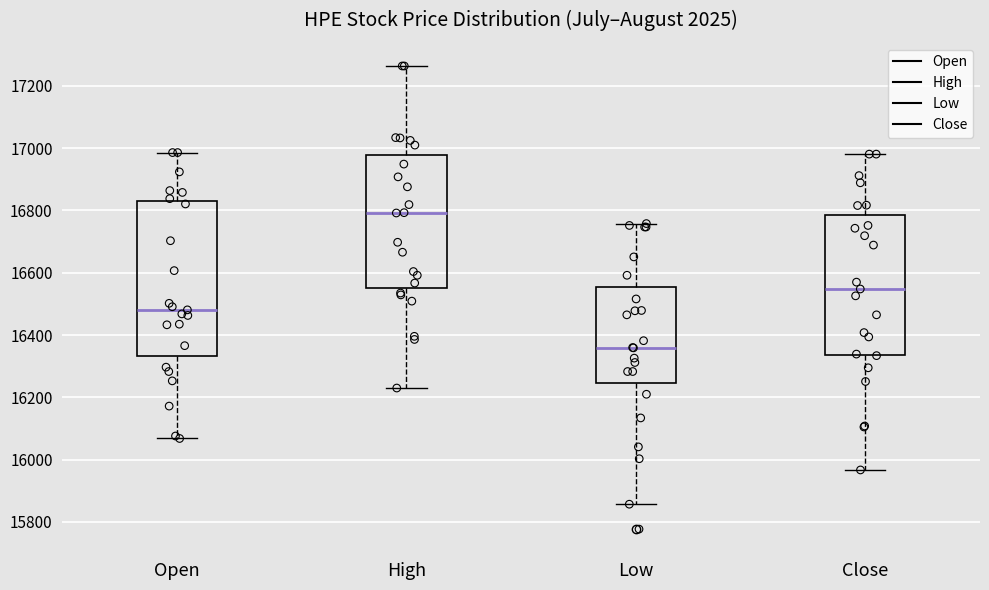

Reading left to right, transcribe this box plot: for each box, give where its median line is, the range the box spans, and where its two whiskers end, as read against the y-axis. The values are not printed on the chart, so give them approximately, as read against the axis.

Open: median 16480, box 16340 to 16820, whiskers 16060 to 16980
High: median 16800, box 16560 to 16980, whiskers 16240 to 17260
Low: median 16360, box 16240 to 16560, whiskers 15860 to 16760
Close: median 16540, box 16340 to 16780, whiskers 15960 to 16980